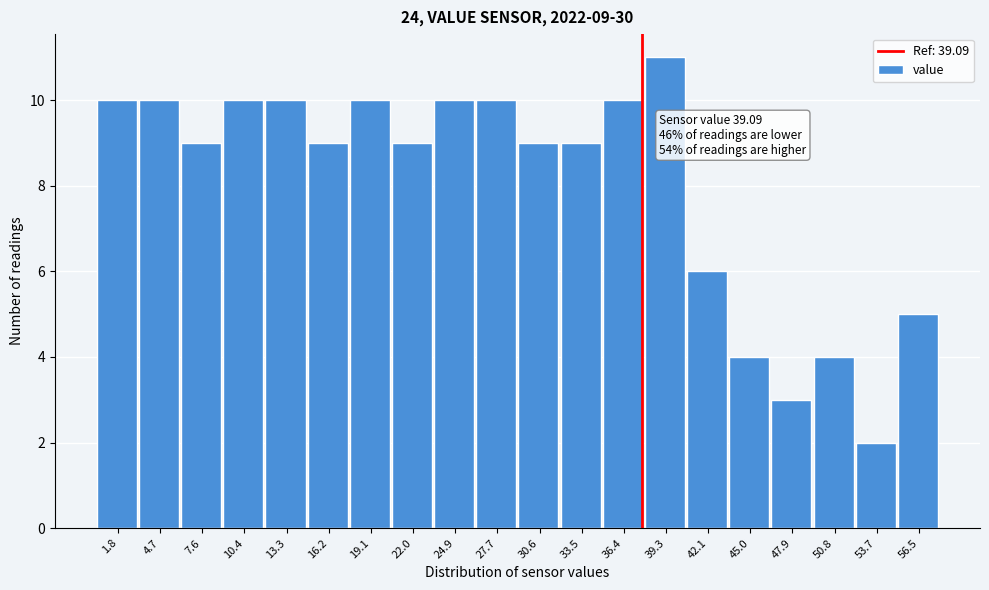

Reading left to right, extract all data points from this chart.

10	10	9	10	10	9	10	9	10	10	9	9	10	11	6	4	3	4	2	5